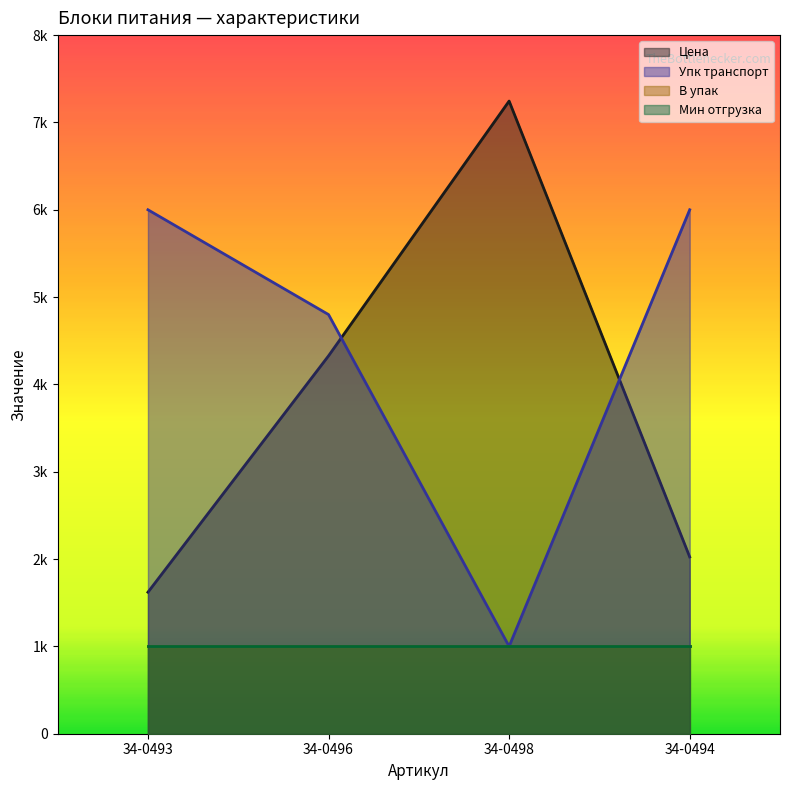

What is the average value of the Упк транспорт series?

4450.0